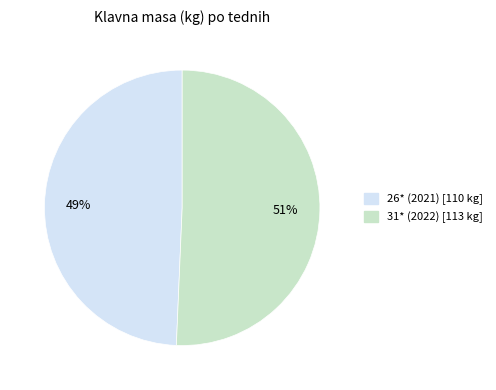

What is the largest slice in the pie chart?

31* (2022)